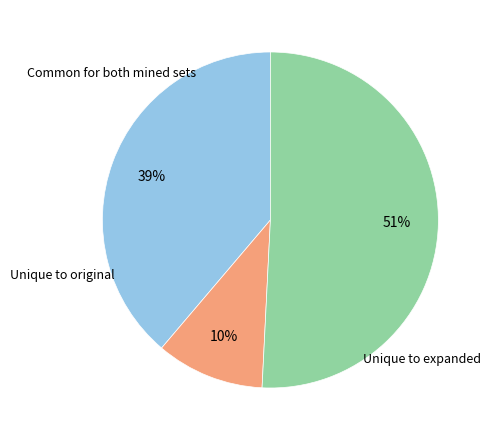

Count the number of slices in the pie.

3